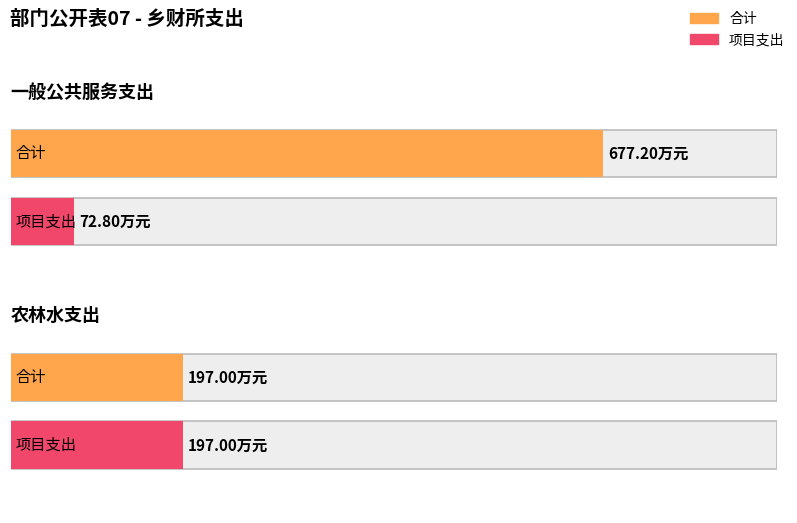

What is the maximum value for 项目支出?

197.0